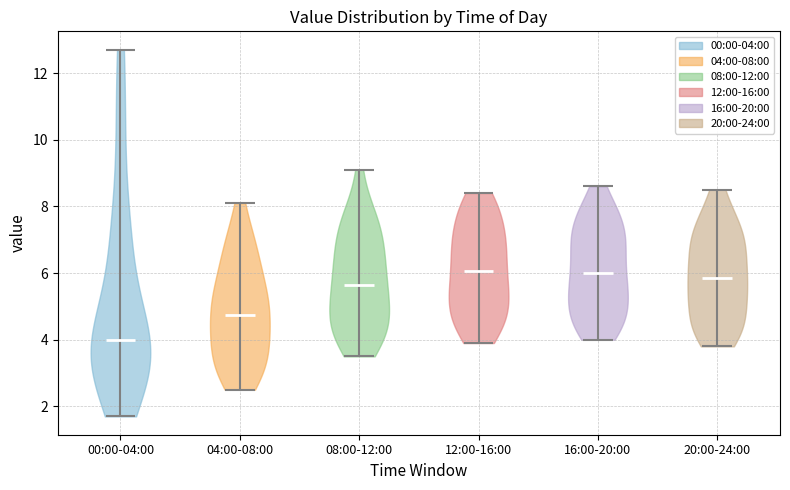

Which violin has the lowest median line?

00:00-04:00